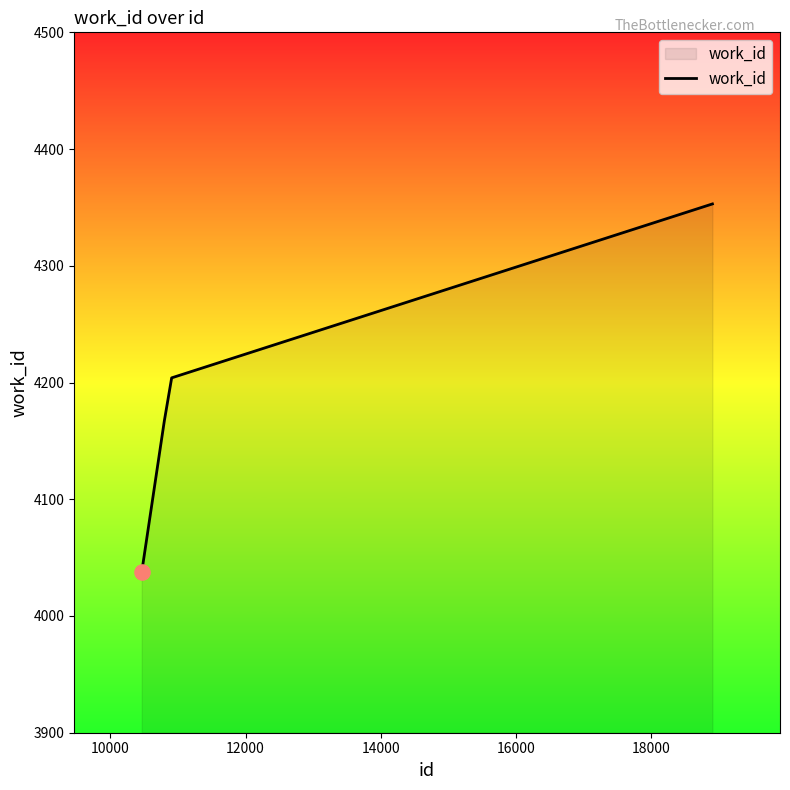

What is the sum of all values?

20800